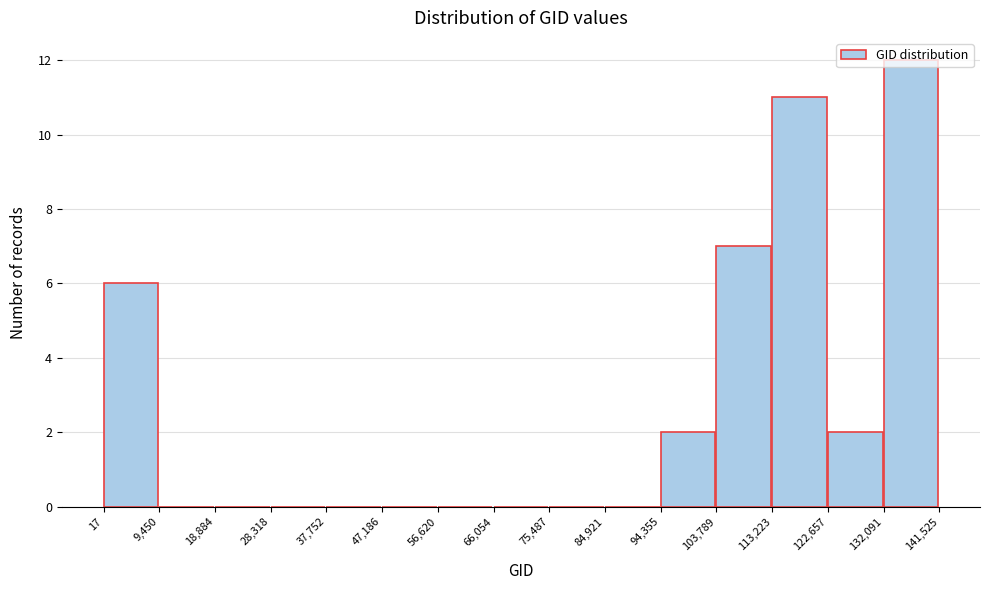

What is the height of the bar covering 113,223 to 122,657 on the x-axis? The values are not printed on the chart, so give them approximately, as read against the axis.

11